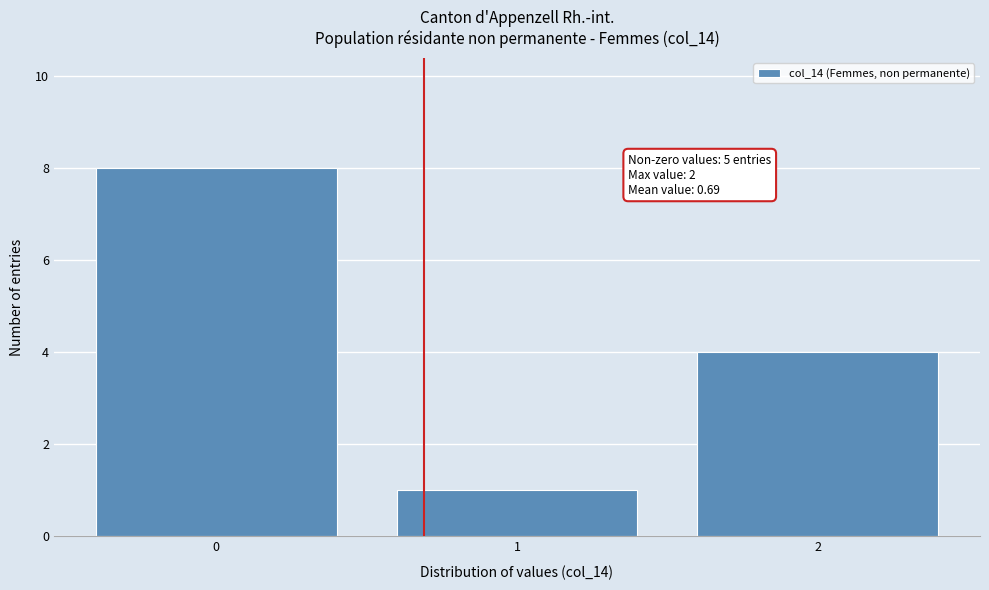

Over which range of the x-axis is the bar tallest?

-0.5 to 0.5